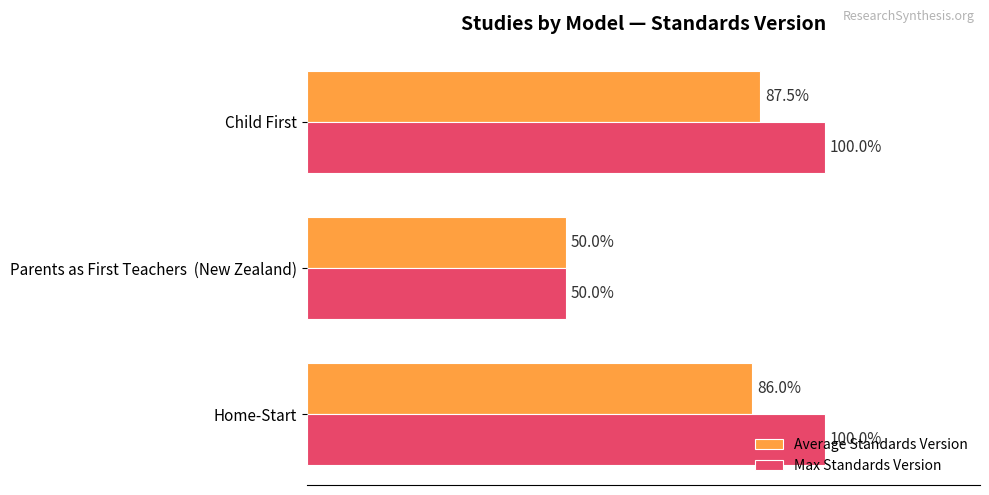

Is the value of Max Standards Version at Home-Start greater than the value of Average Standards Version at Child First?

Yes